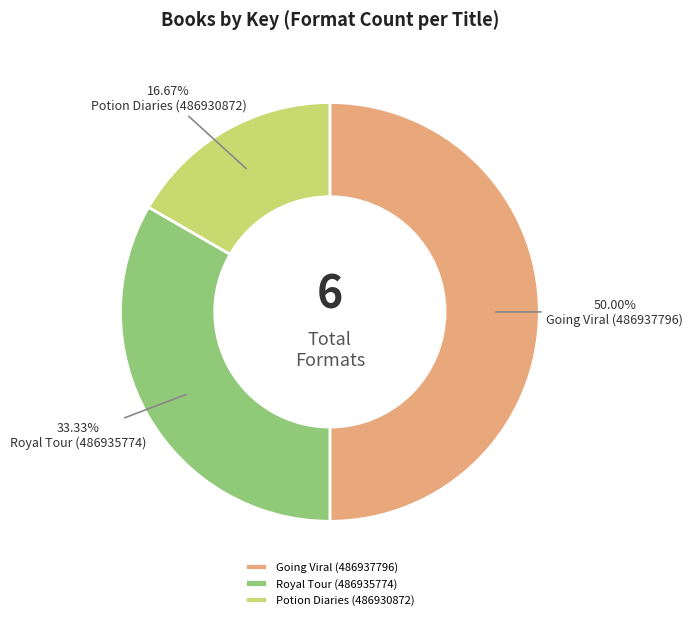

To the nearest percent, what percentage of the pie is Potion Diaries (486930872)?

17%